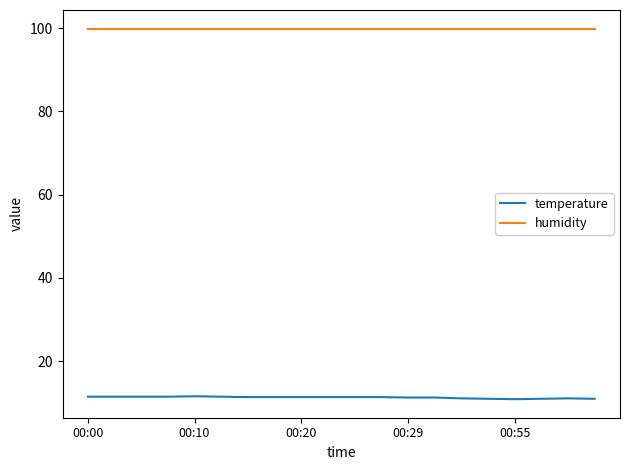

Rank the series by their average value, from lowest to highest.

temperature, humidity